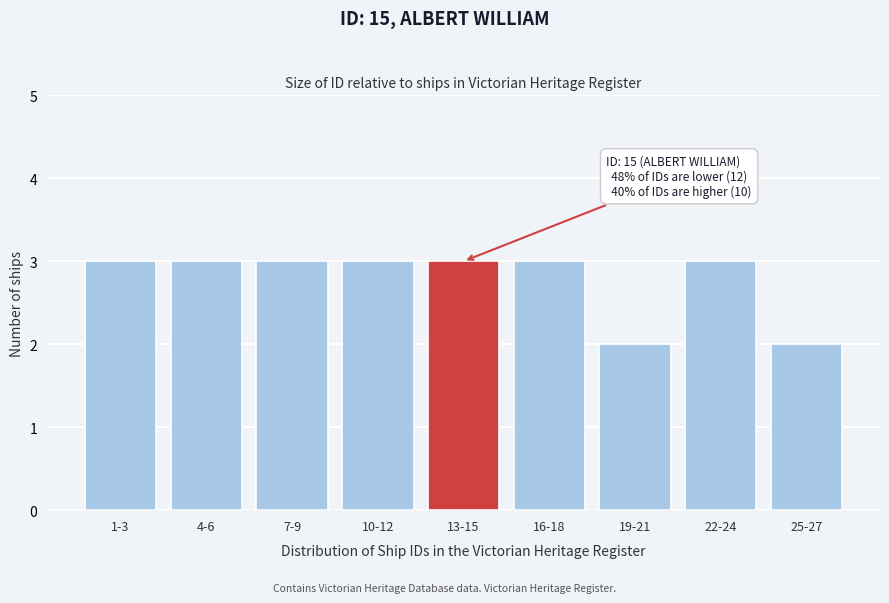

Reading right to left, transcribe all the data shown in this chart.

25-27=2	22-24=3	19-21=2	16-18=3	13-15=3	10-12=3	7-9=3	4-6=3	1-3=3